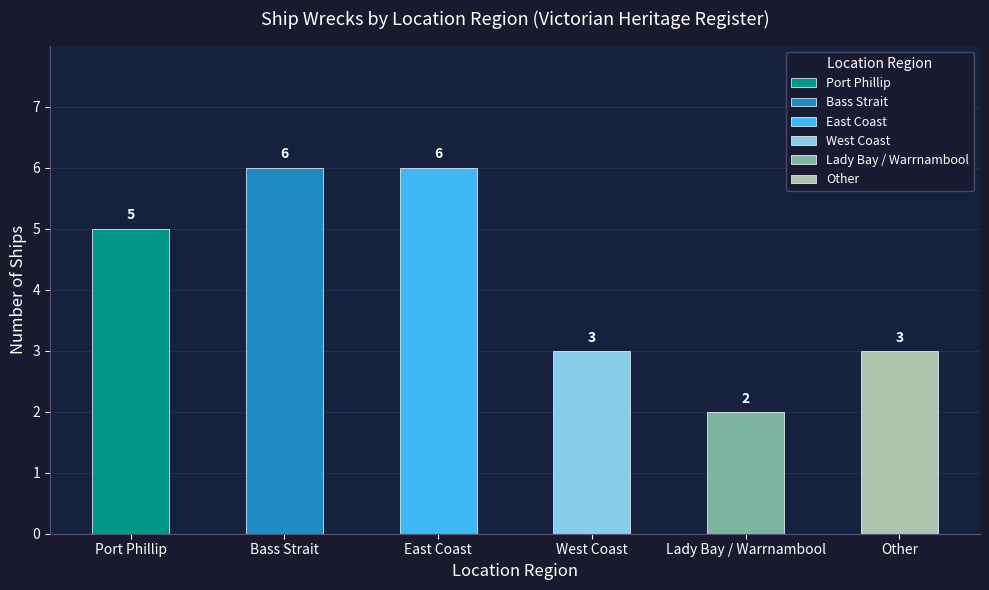

Reading right to left, what are all the values shown in this chart?

3	2	3	6	6	5